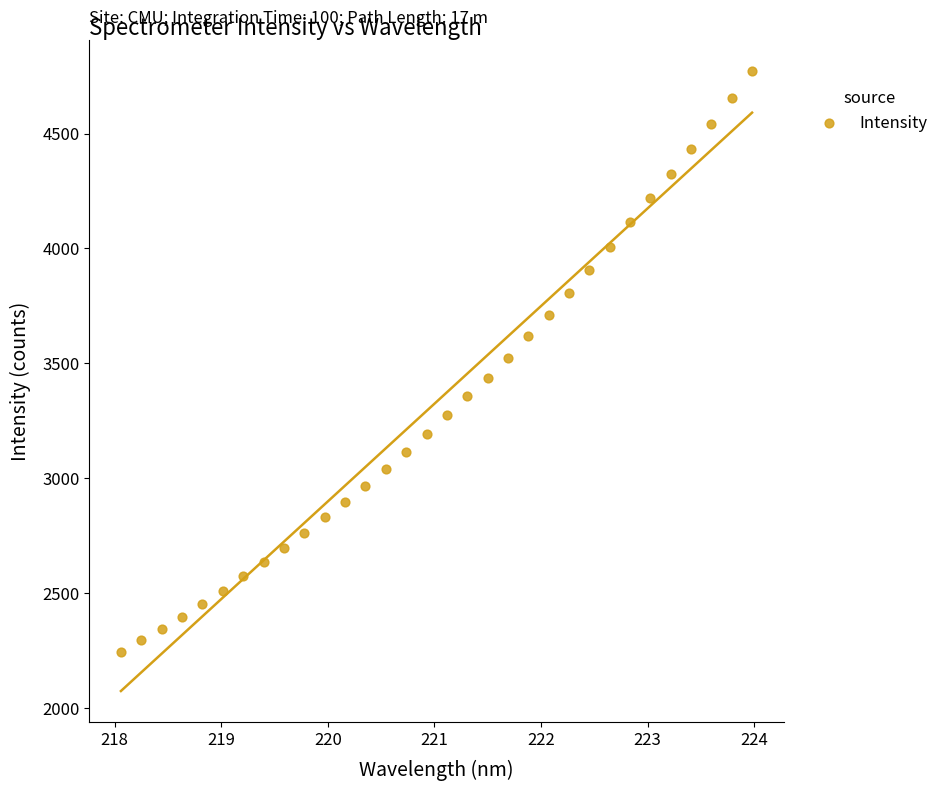

What is the range of X values (max minus min)?

5.9